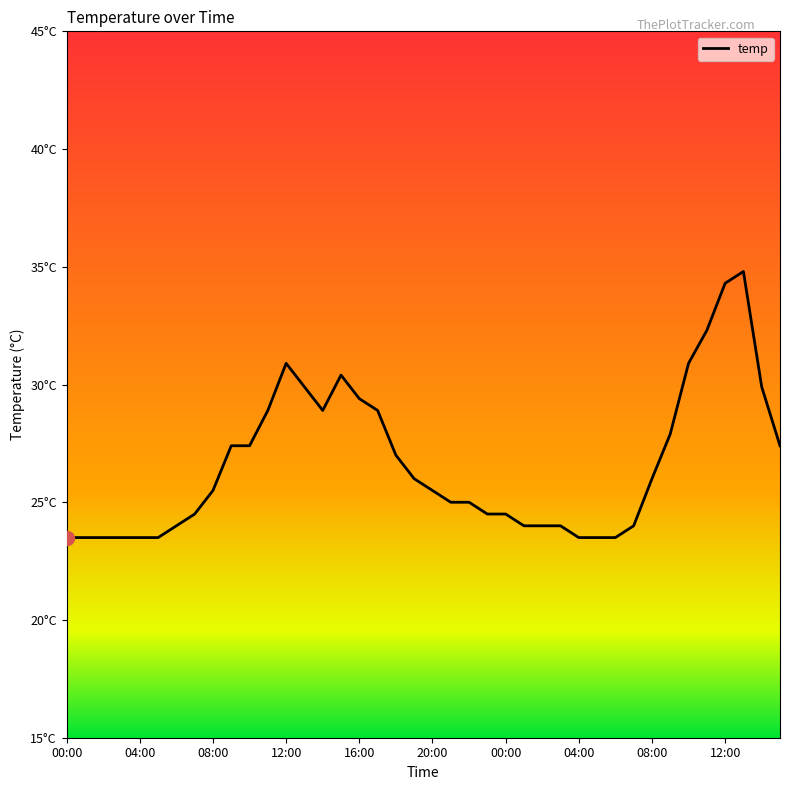

Does the chart display data point markers on the line(s)?

No